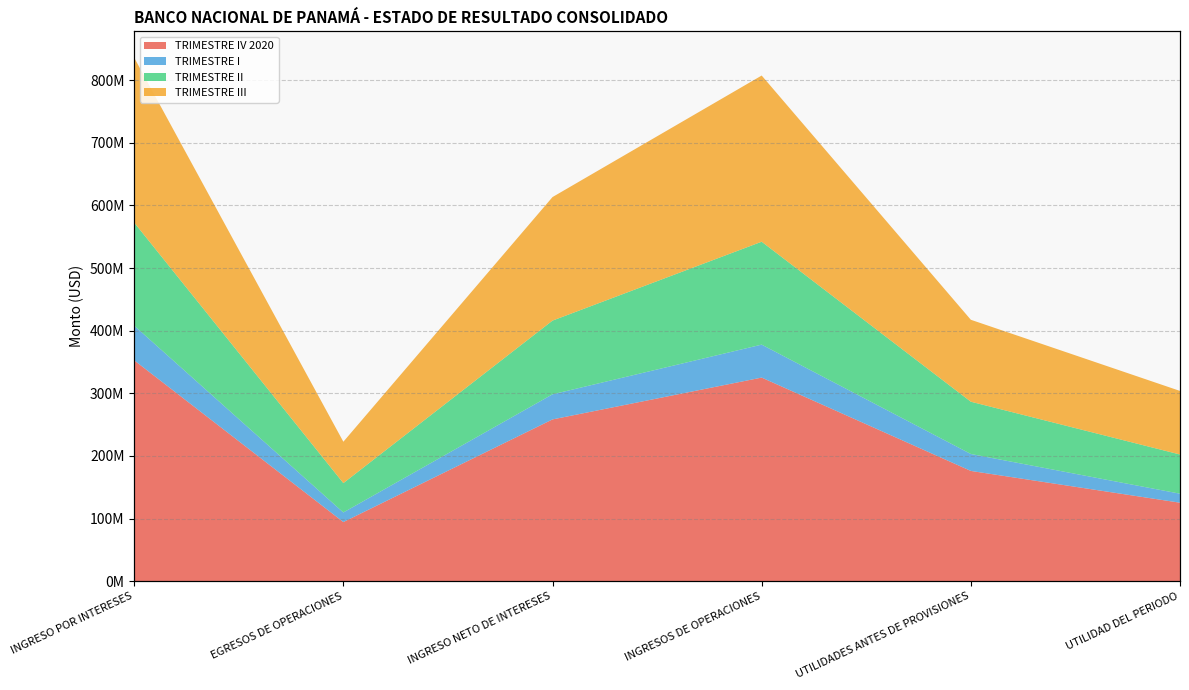

What are all the series names shown in the legend?

TRIMESTRE IV 2020, TRIMESTRE I, TRIMESTRE II, TRIMESTRE III